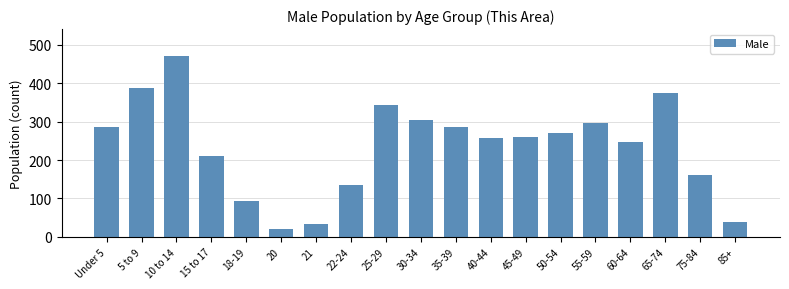

Which category has the highest value across all series?

10 to 14